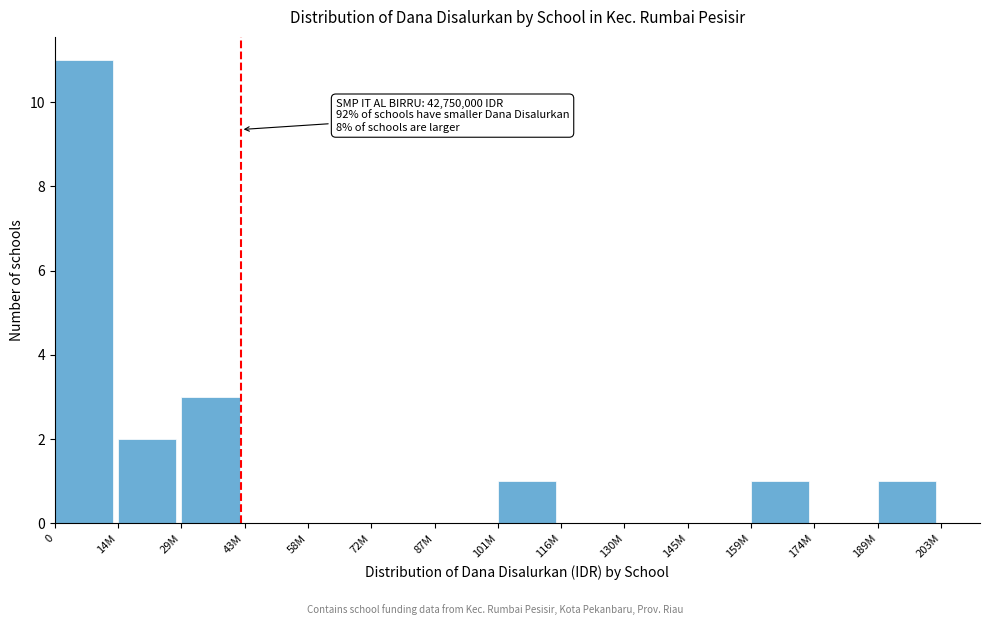

Reading left to right, extract all data points from this chart.

0=11	14M=2	29M=3	43M=0	58M=0	72M=0	87M=0	101M=1	116M=0	130M=0	145M=0	159M=1	174M=0	189M=1